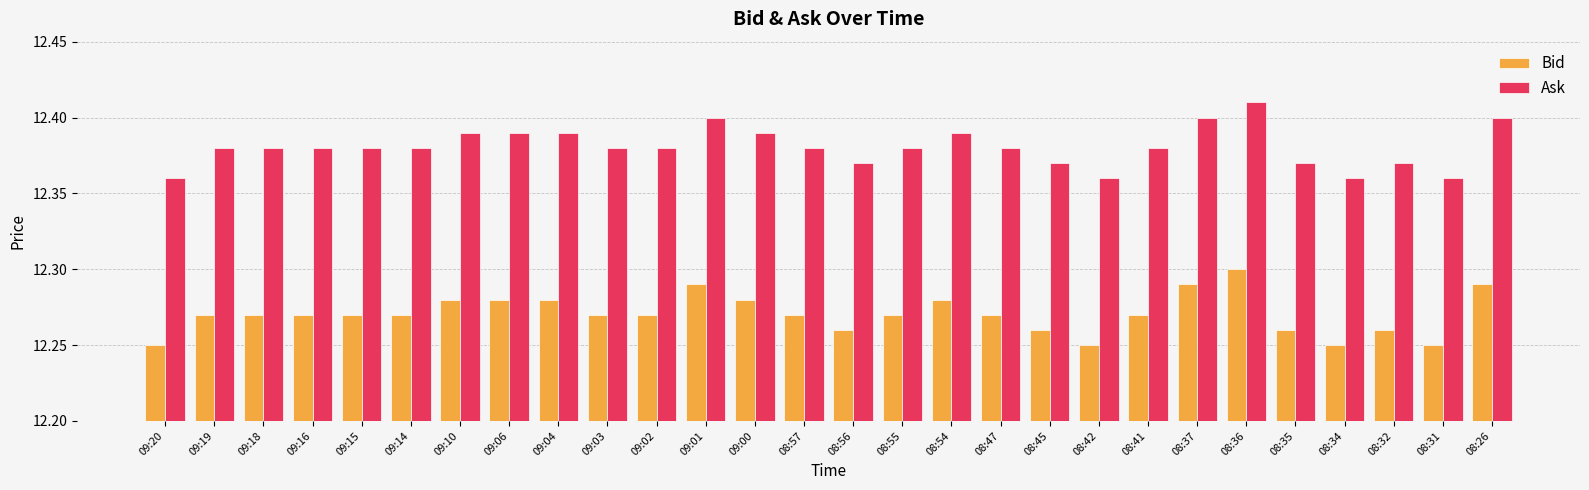

What is the sum of the Ask values at 09:01 and 08:45?

24.8